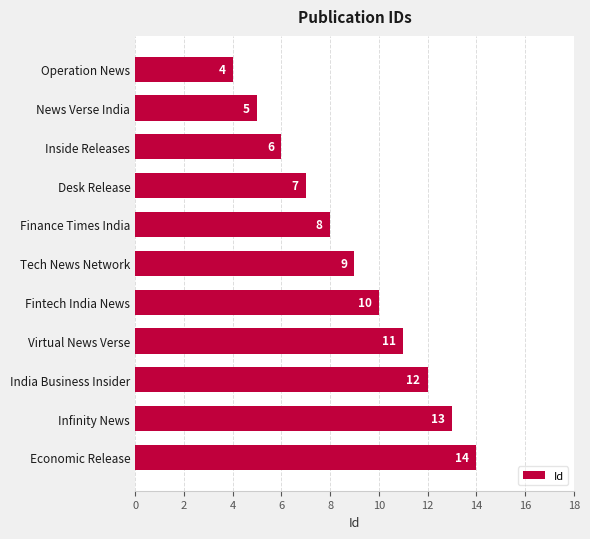

How many data points are less than 9?

5